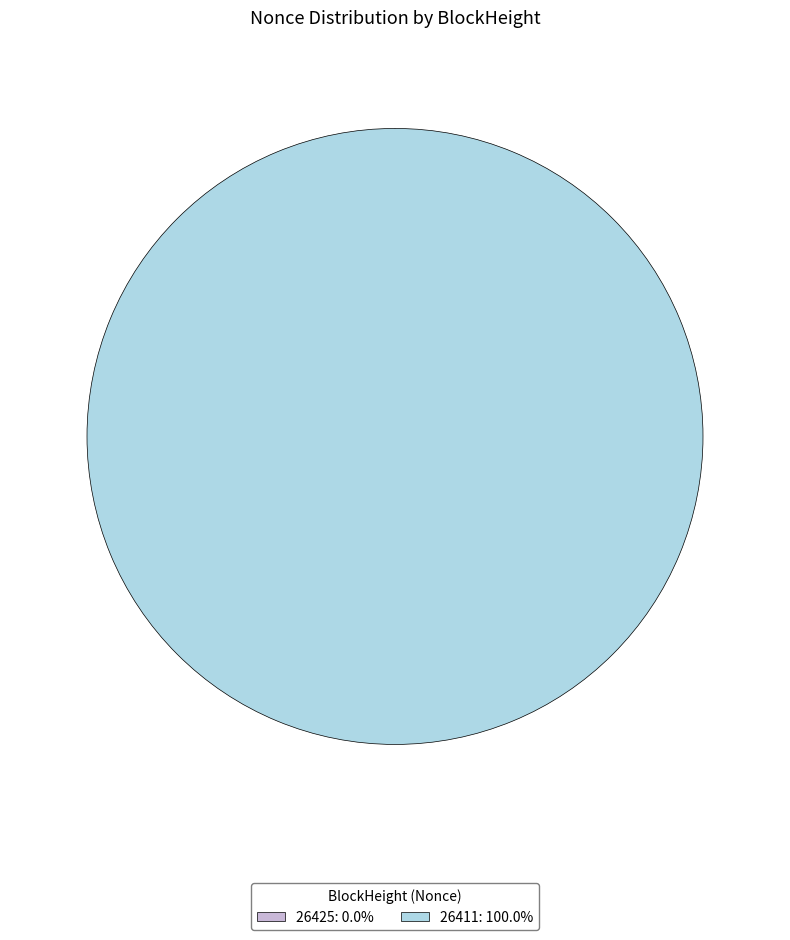

Is the sum of 26425 and 26411 greater than half?

Yes